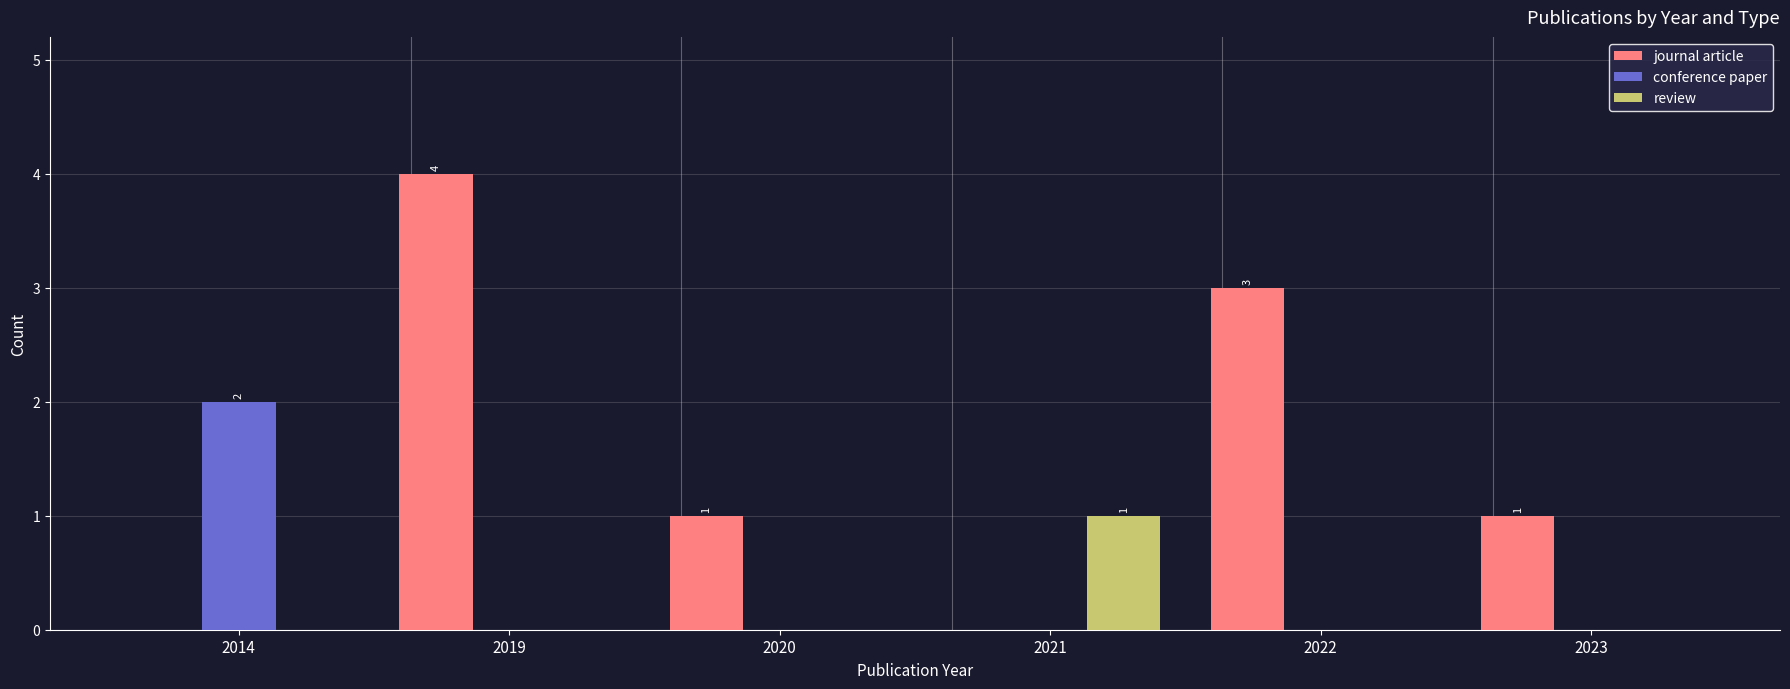

Which series changed the most between 2021 and 2022?

journal article